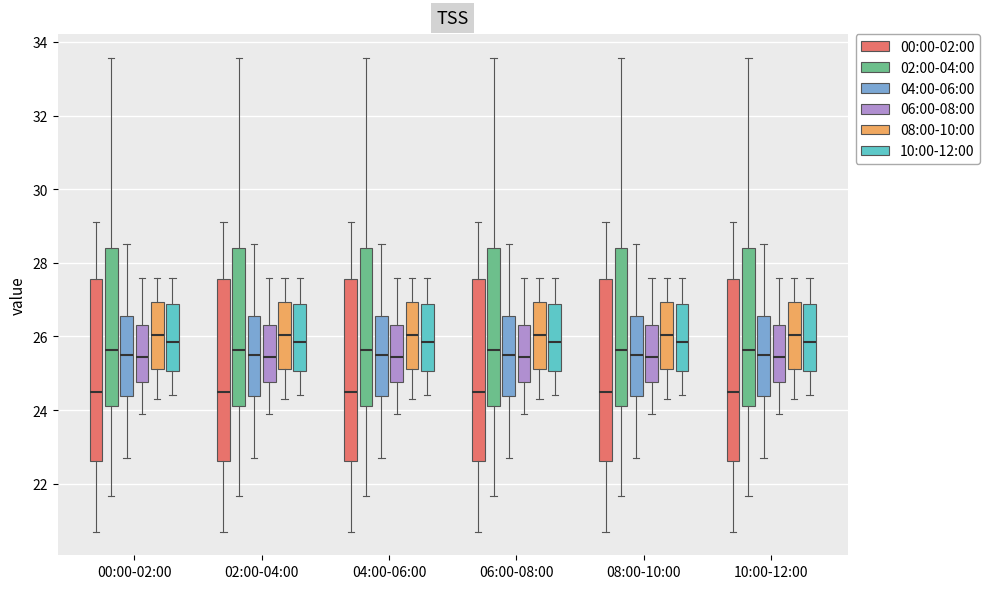

Where is the upper edge of the box for 02:00-04:00 (06:00-08:00) on the y-axis? The values are not printed on the chart, so give them approximately, as read against the axis.

26.4